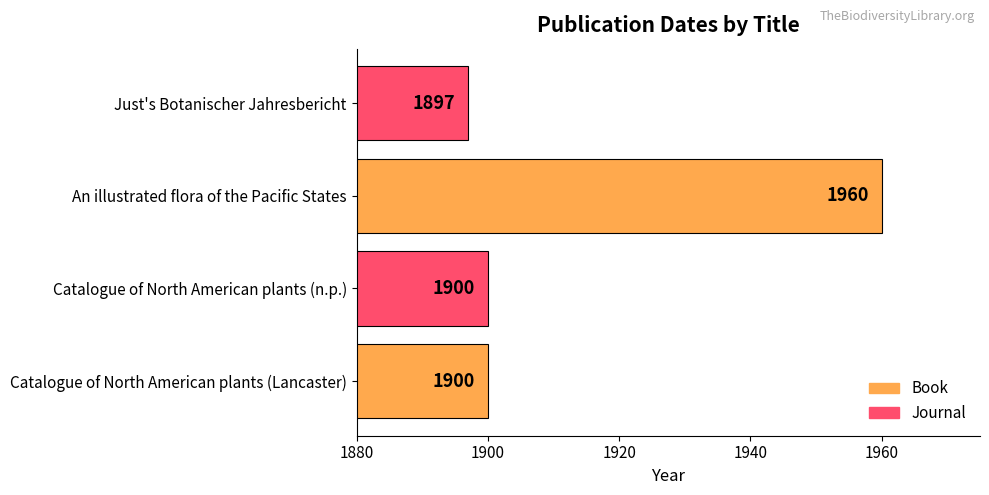

What is the change in value from Catalogue of North American plants (Lancaster) to Just's Botanischer Jahresbericht?

-3